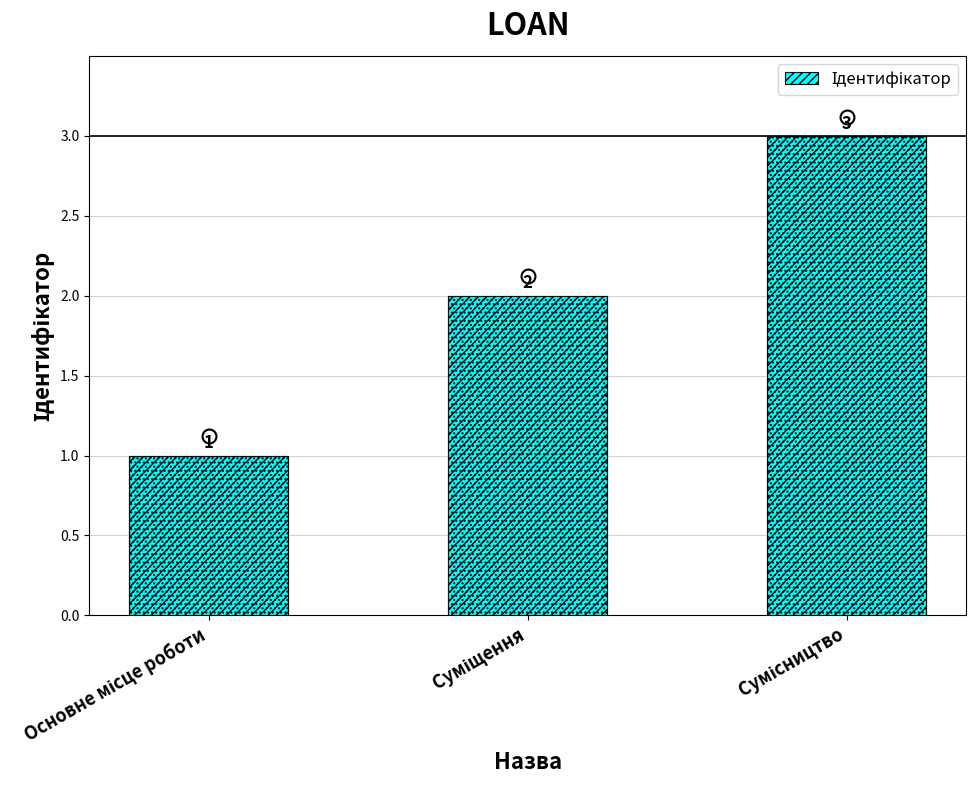

Reading left to right, what are all the values shown in this chart?

Основне місце роботи=1	Суміщення=2	Сумісництво=3